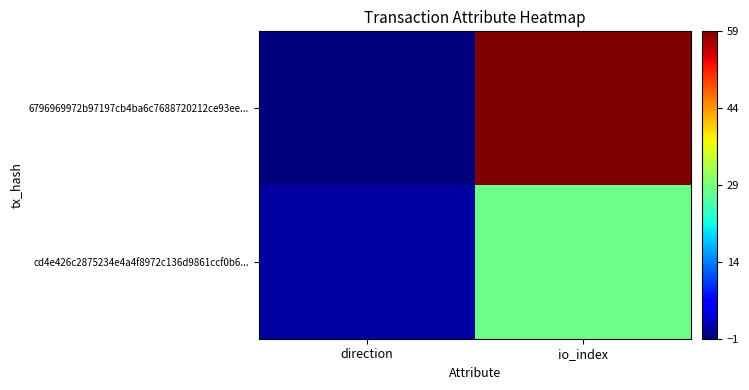

At which category is the sum across all series the highest?

io_index